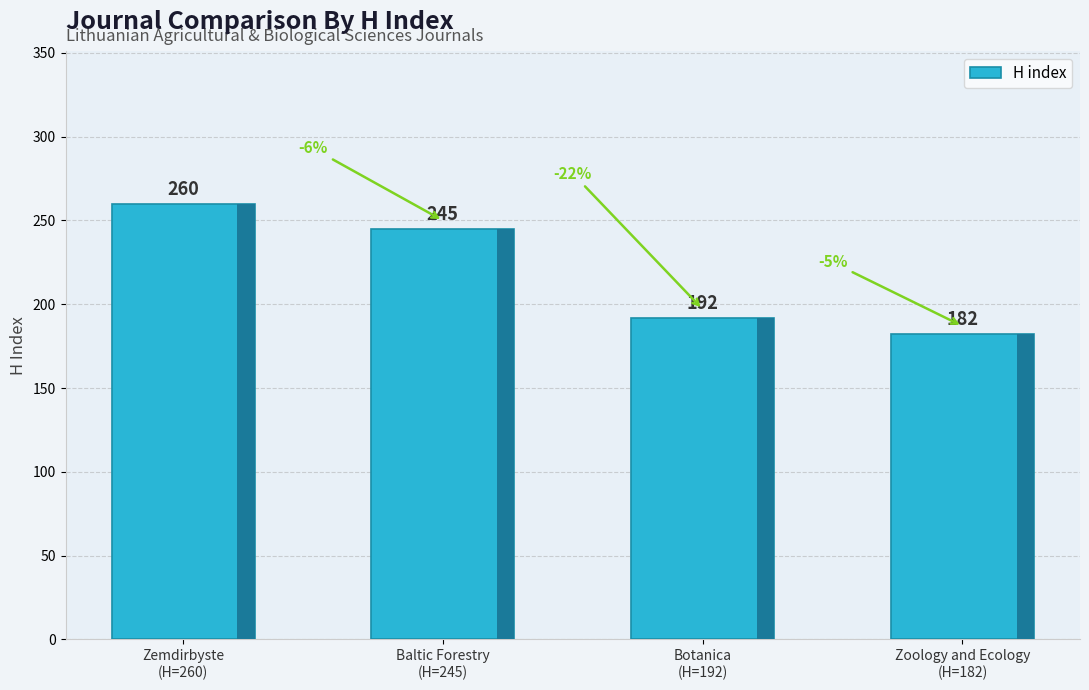

At which category does the chart reach its minimum across all series?

Zoology and Ecology
(H=182)